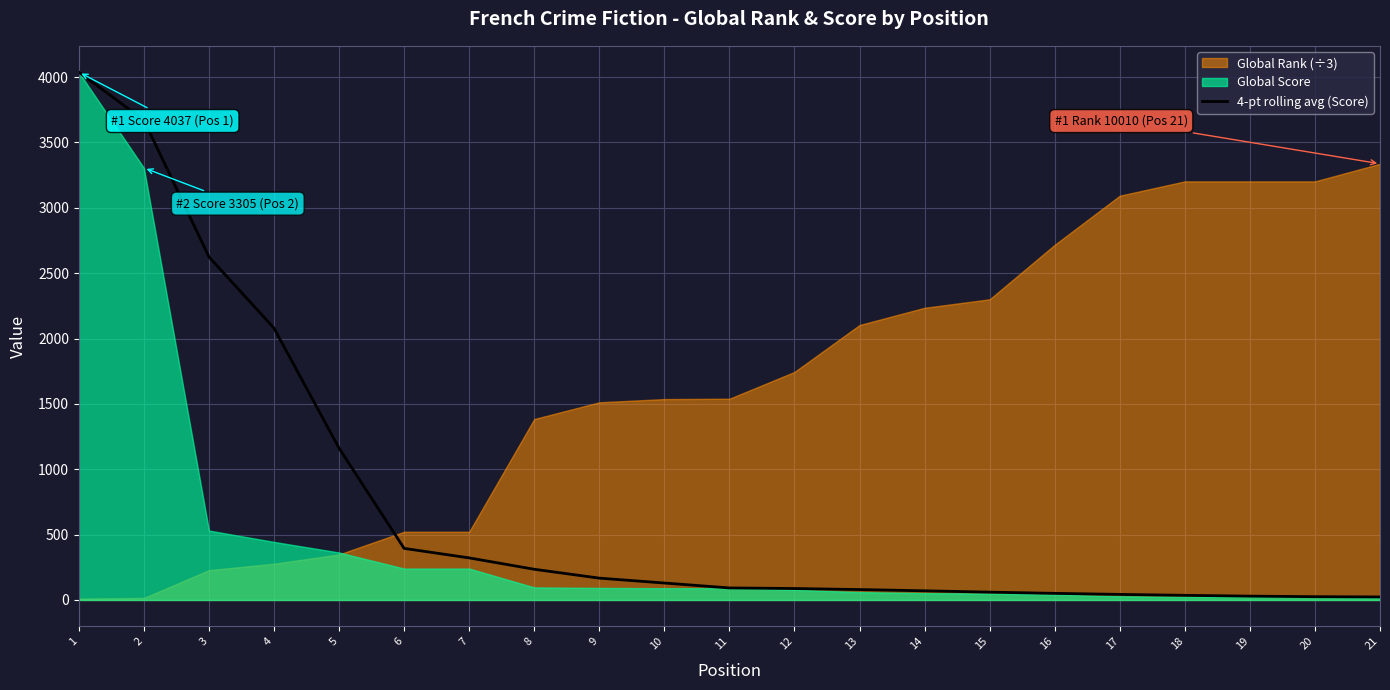

What is the maximum value for 4-pt rolling avg (Score)?

4037.0